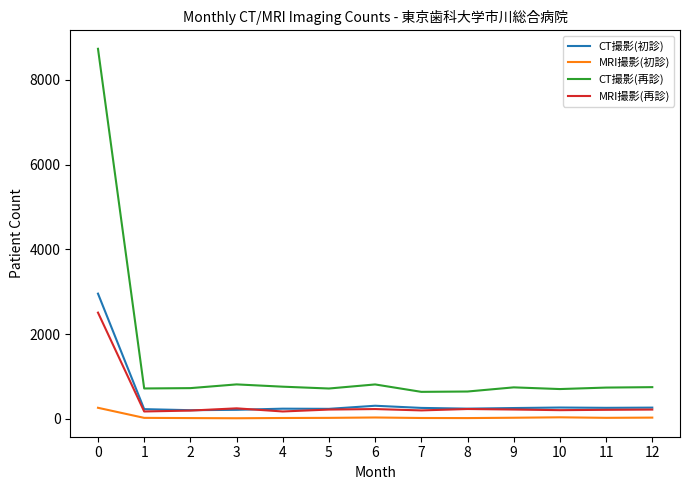

What is the greatest value displayed?

8732